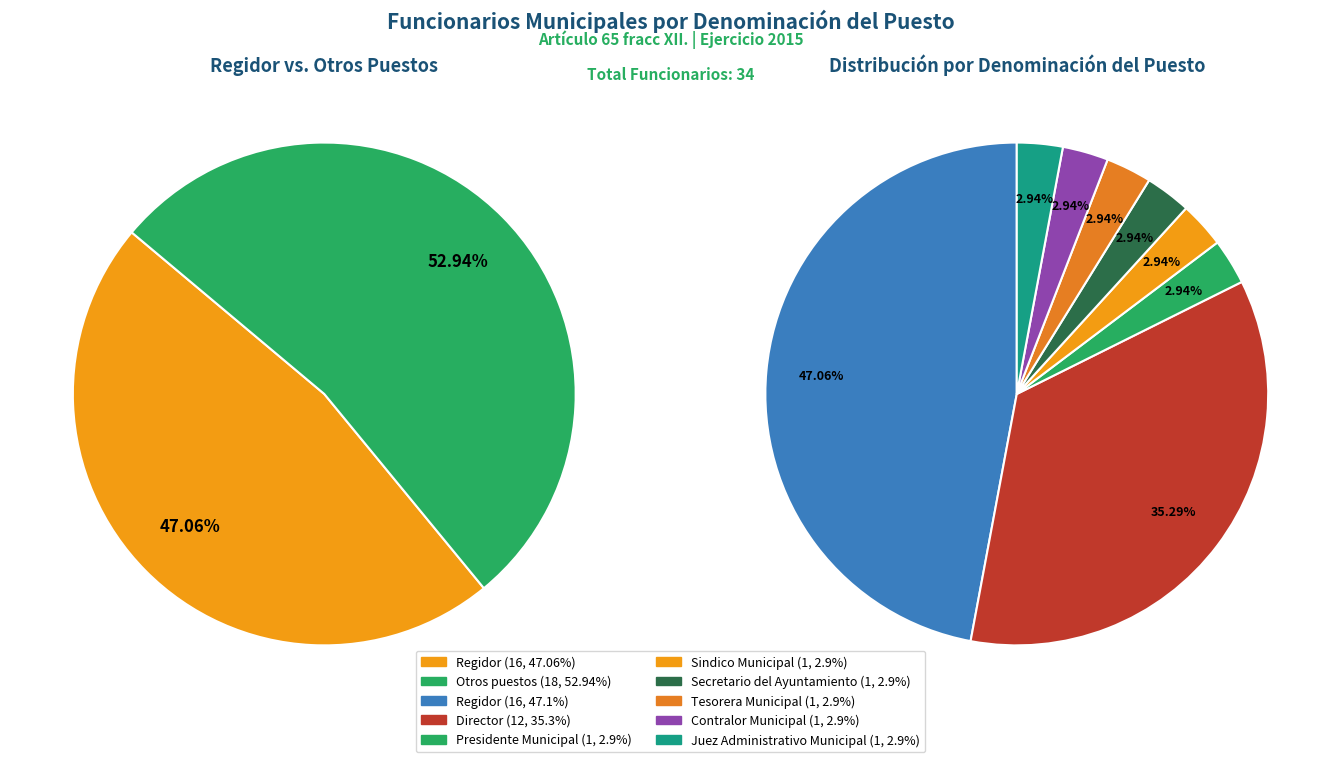

To the nearest percent, what portion does Contralor Municipal represent?

3%